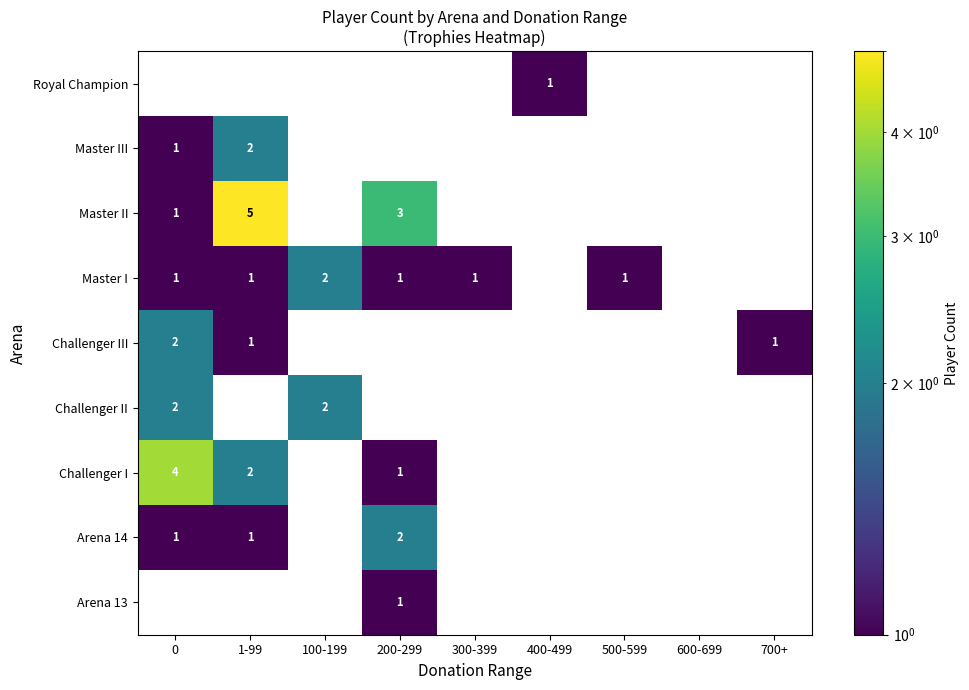

How many categories are shown in the chart?

9